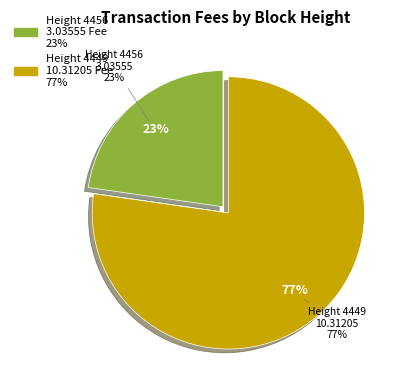

What percentage is the 4449 slice, to the nearest percent?

77%